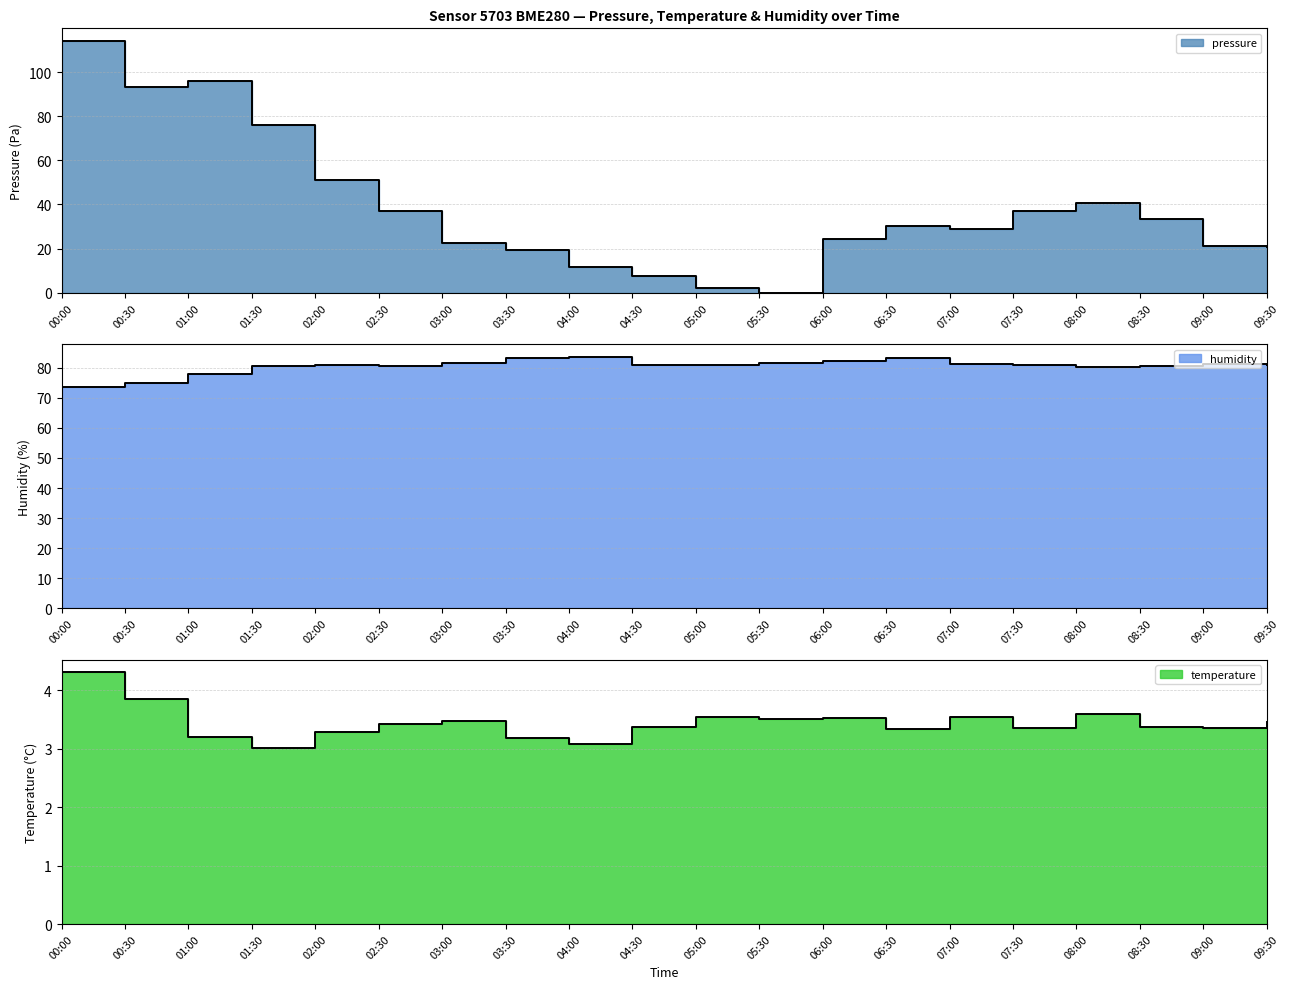

Which category has the highest value in the humidity series?

04:00